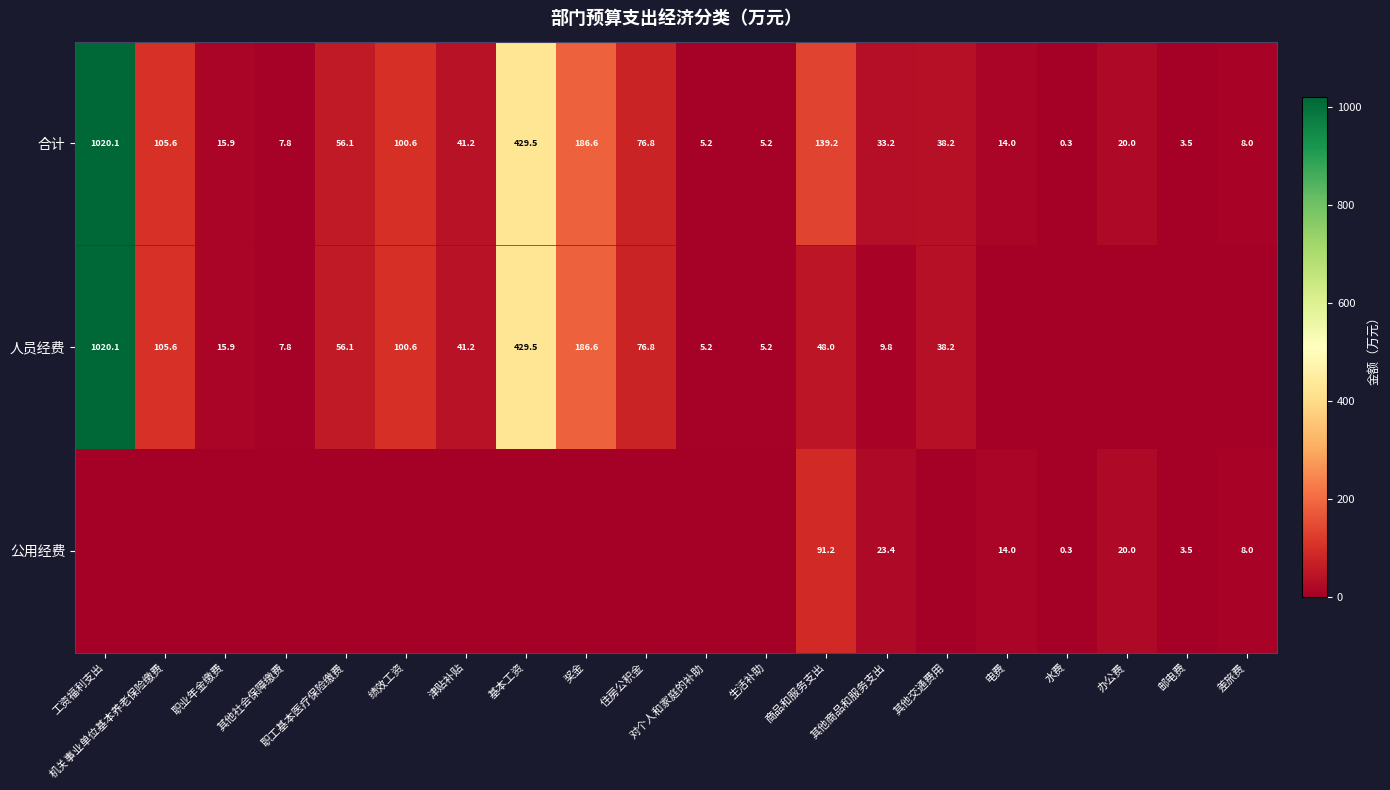

True or false: 合计 has a value of 2.0 at 对个人和家庭的补助.

False